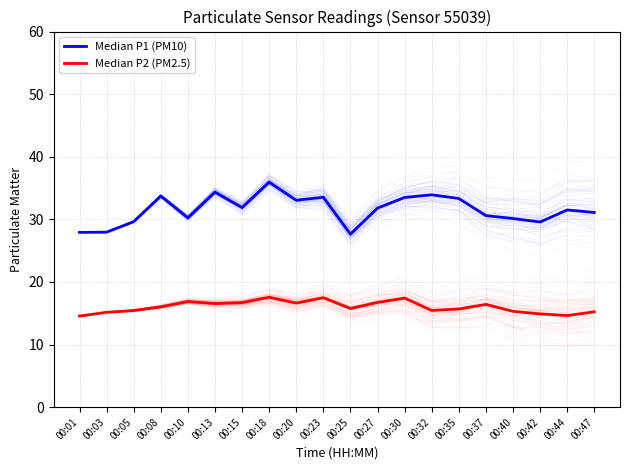

At which label does Median P2 (PM2.5) first exceed 16?

00:08